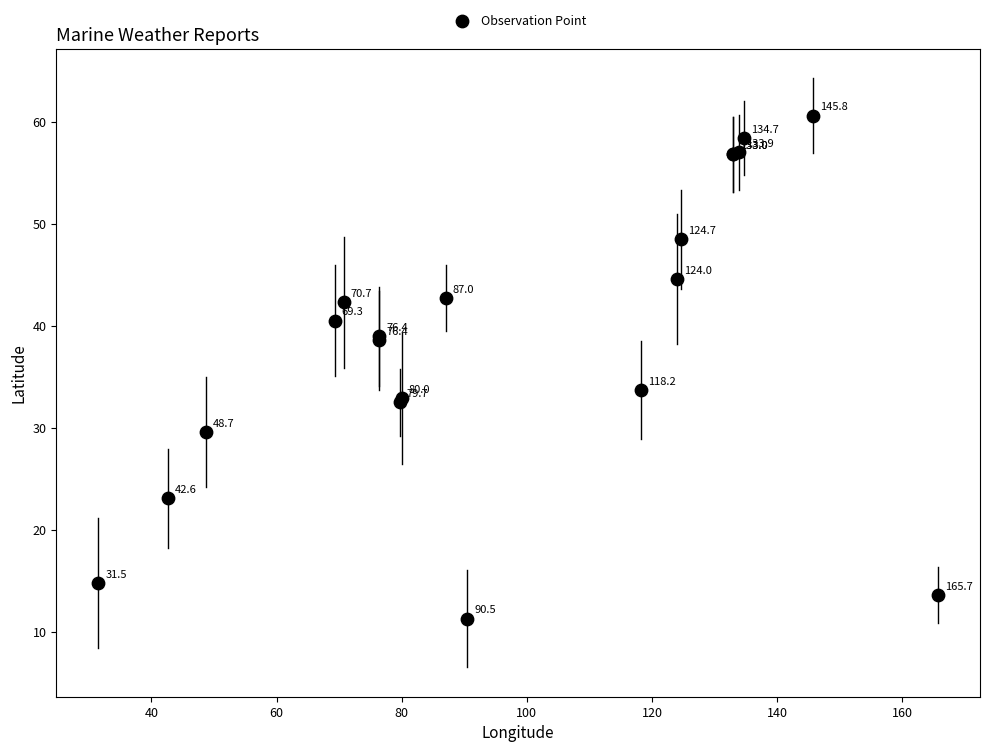

What Y value in the scatter plot is closest to 35?

33.7